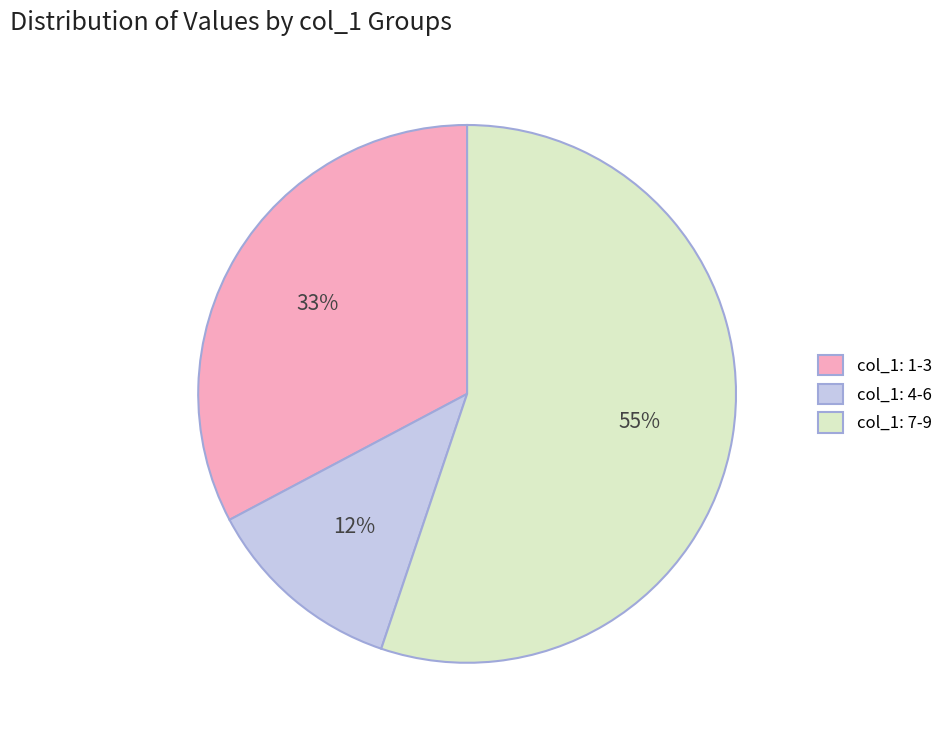

What is the smallest slice in the pie chart?

col_1: 4-6